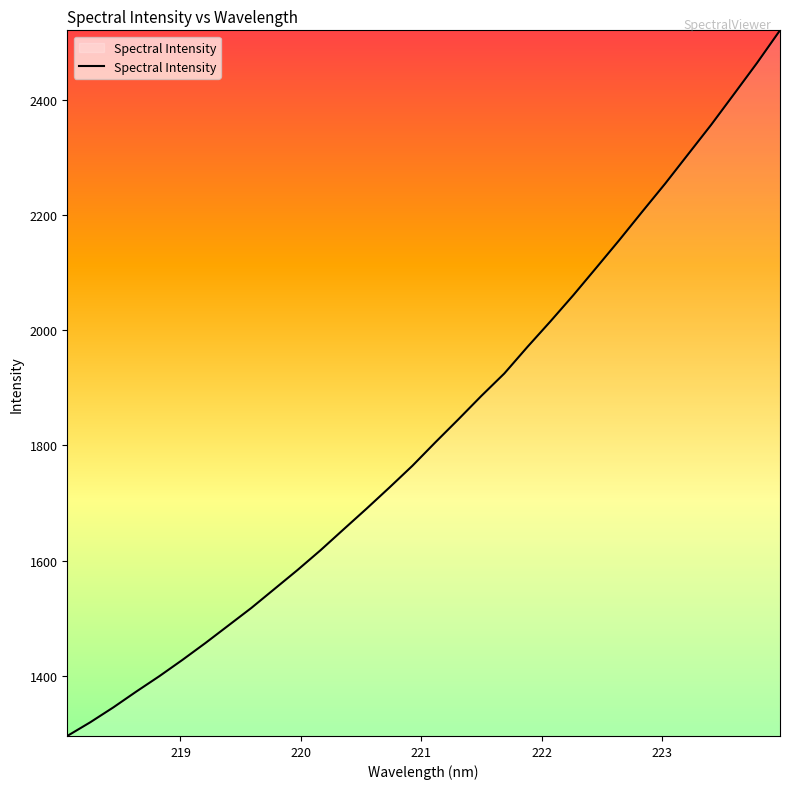

How many lines are shown in the chart?

1